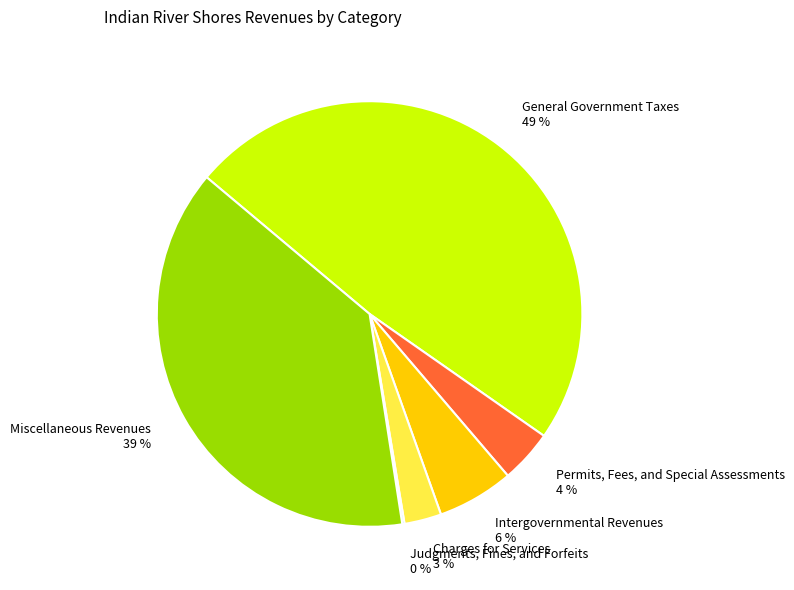

To the nearest percent, what is the combined percentage of Miscellaneous Revenues and General Government Taxes?

87%